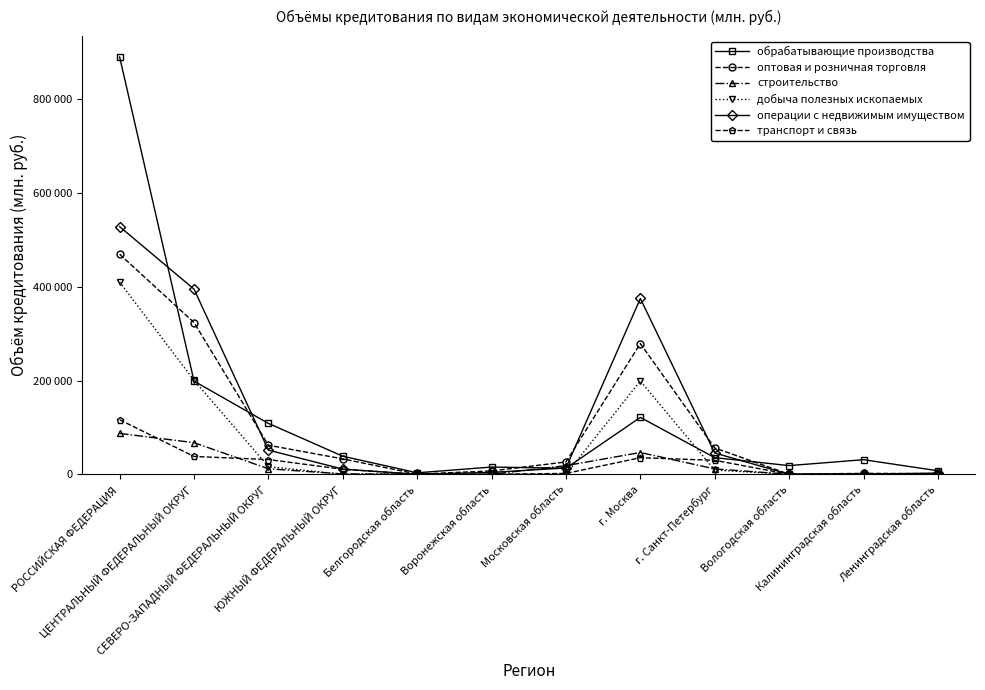

Between СЕВЕРО-ЗАПАДНЫЙ ФЕДЕРАЛЬНЫЙ ОКРУГ and Московская область, which is larger?

СЕВЕРО-ЗАПАДНЫЙ ФЕДЕРАЛЬНЫЙ ОКРУГ